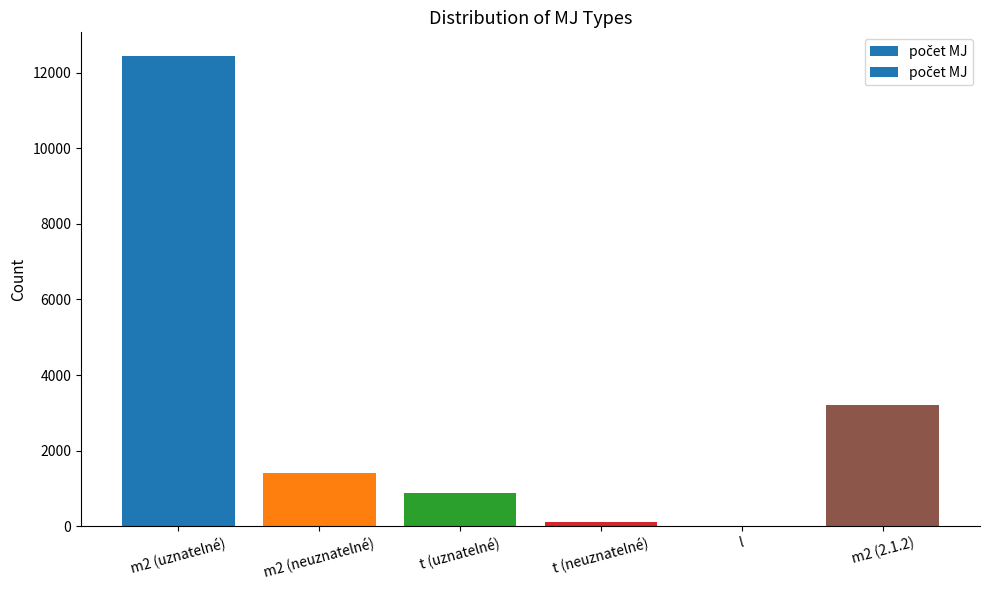

The value at m2 (2.1.2) is 1306.3. True or false?

False